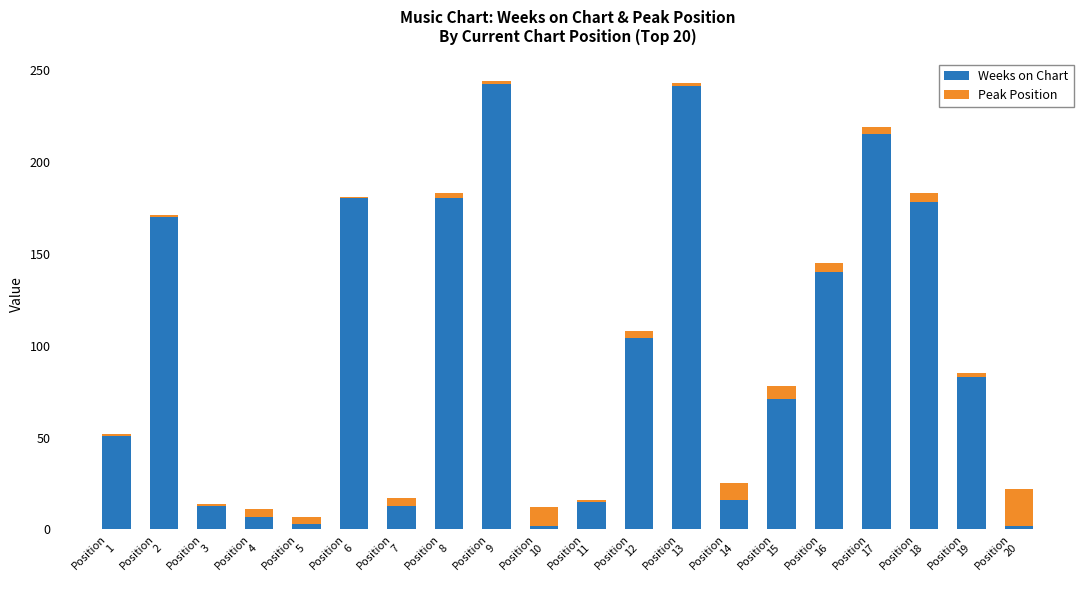

What is the difference between the second highest and second lowest values in the Weeks on Chart series?

239